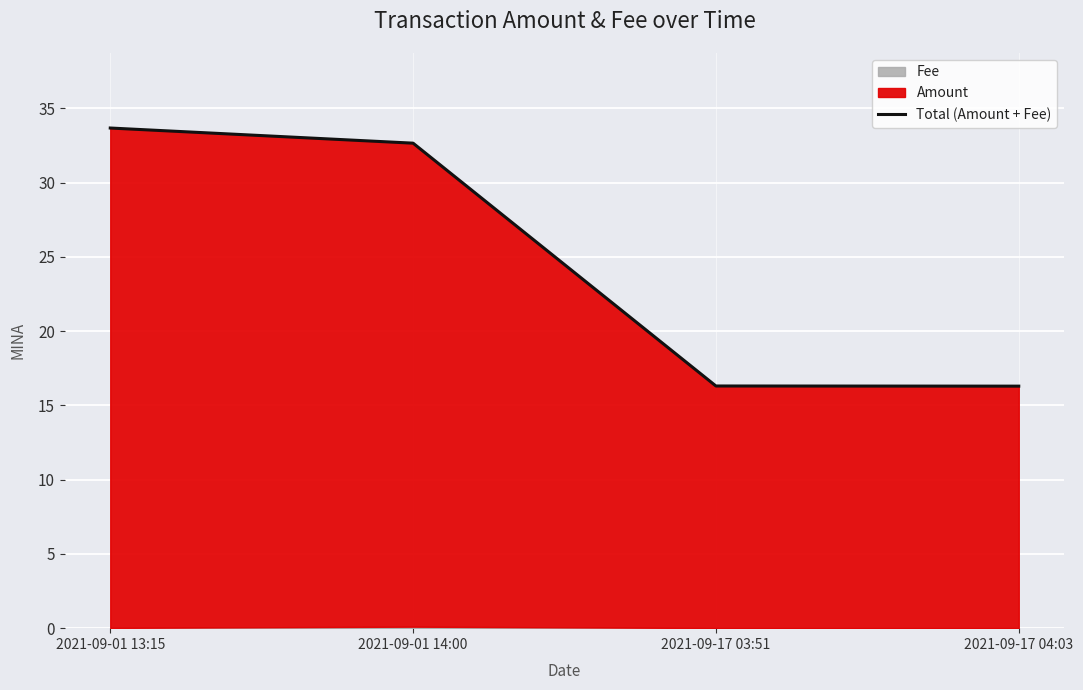

Which has a higher value, 2021-09-01 14:00 or 2021-09-17 03:51?

2021-09-01 14:00